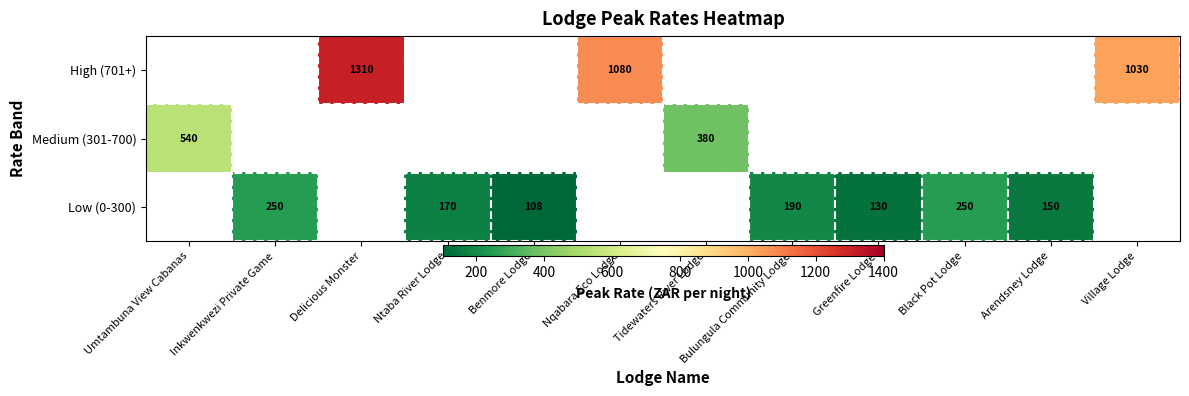

The value of Low (0-300) at Arendsney Lodge is 150. True or false?

True